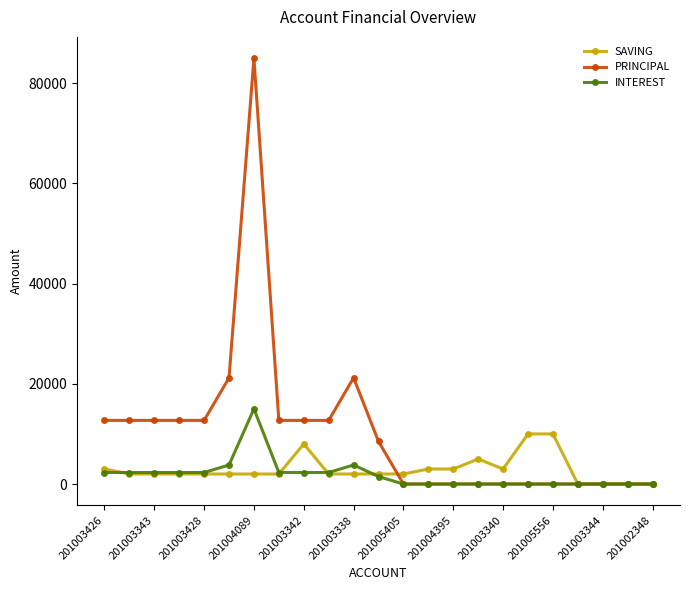

What are all the series names shown in the legend?

SAVING, PRINCIPAL, INTEREST